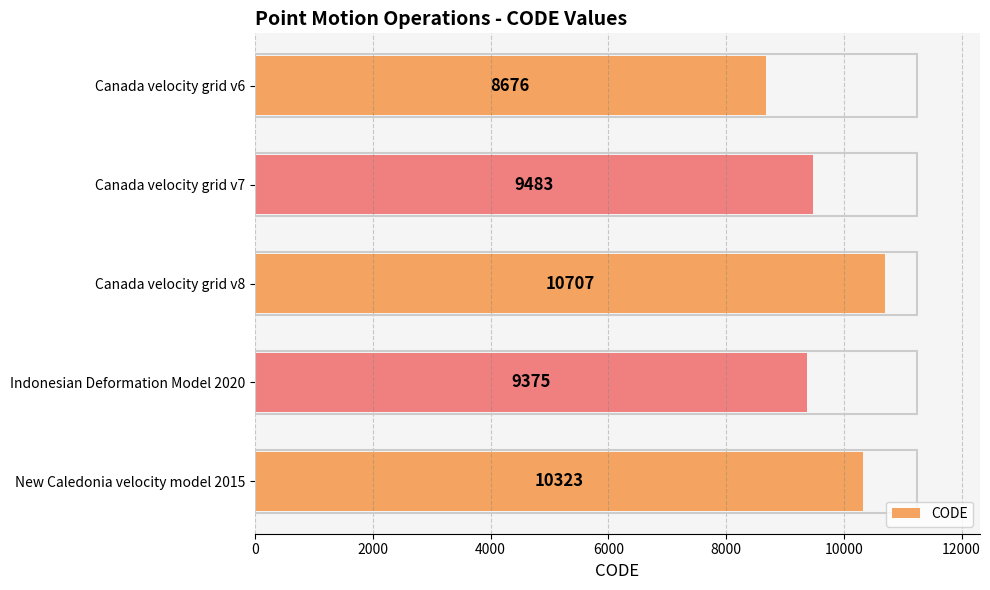

Approximately how many times larger is the value at New Caledonia velocity model 2015 compared to Indonesian Deformation Model 2020?

1.1